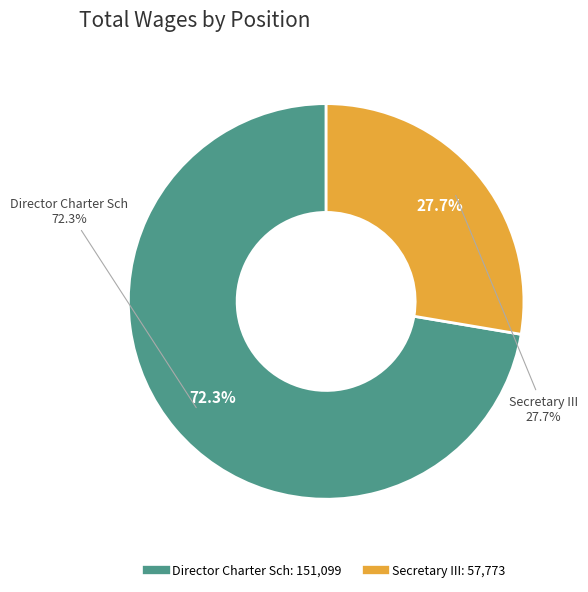

How many slices are in this pie chart?

2